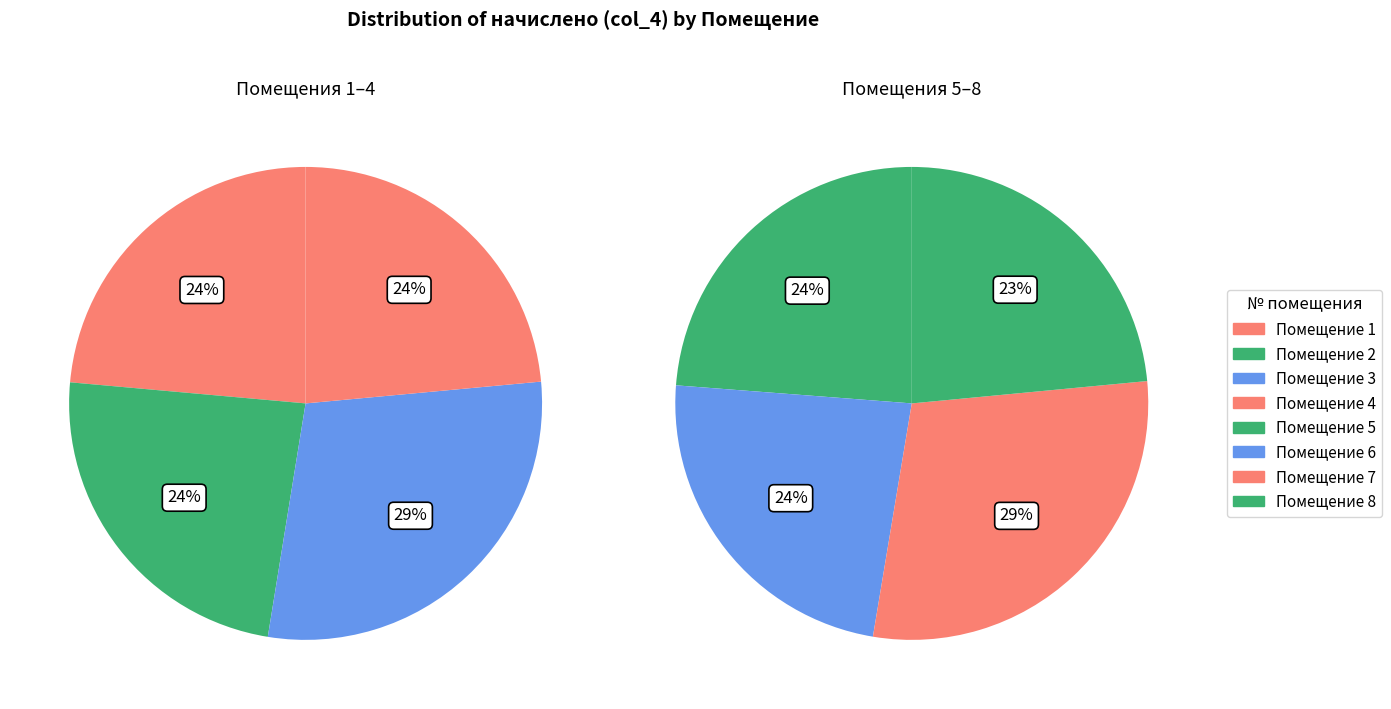

What is the largest slice in the pie chart?

7